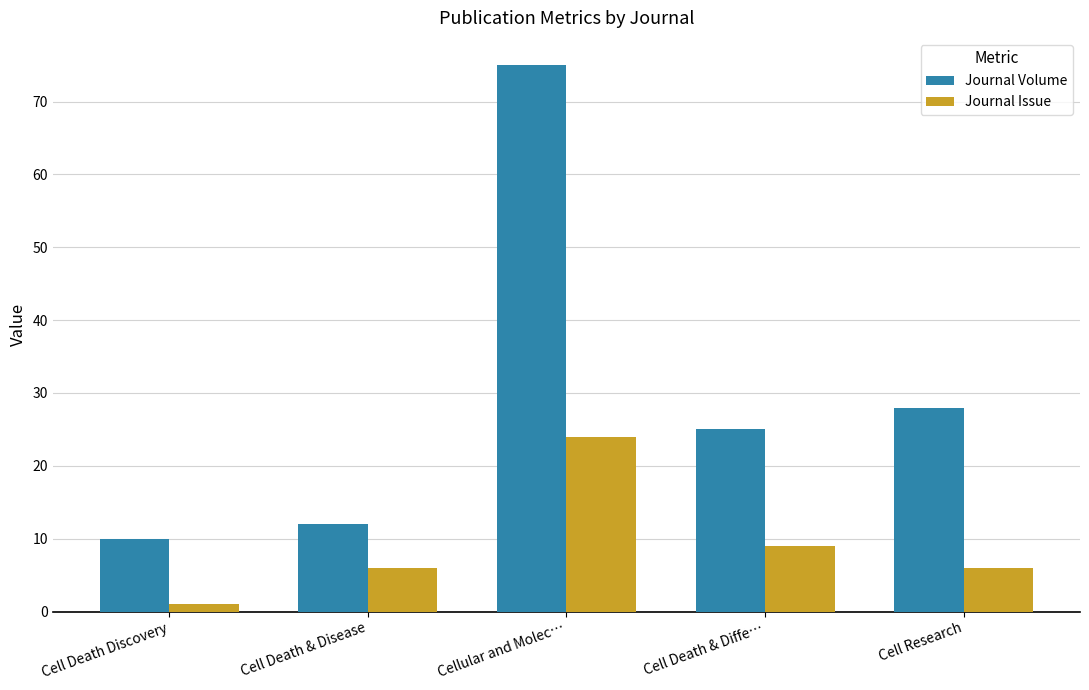

The value of Journal Volume at Cell Death & Disease is 12. True or false?

True